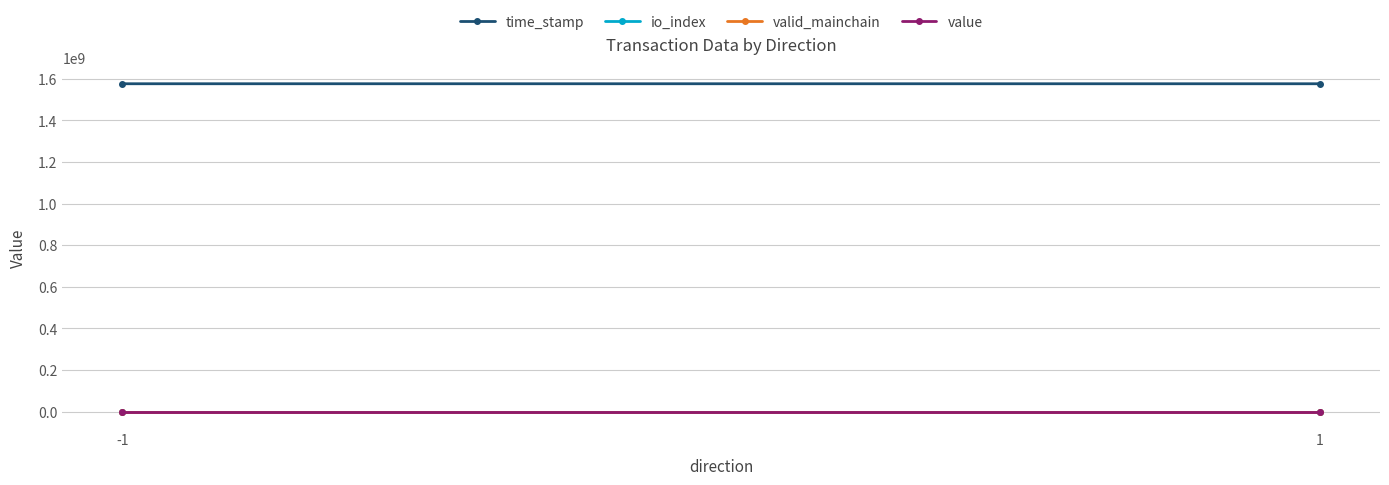

At 1, list the series in order from smallest to largest.

valid_mainchain, io_index, value, time_stamp